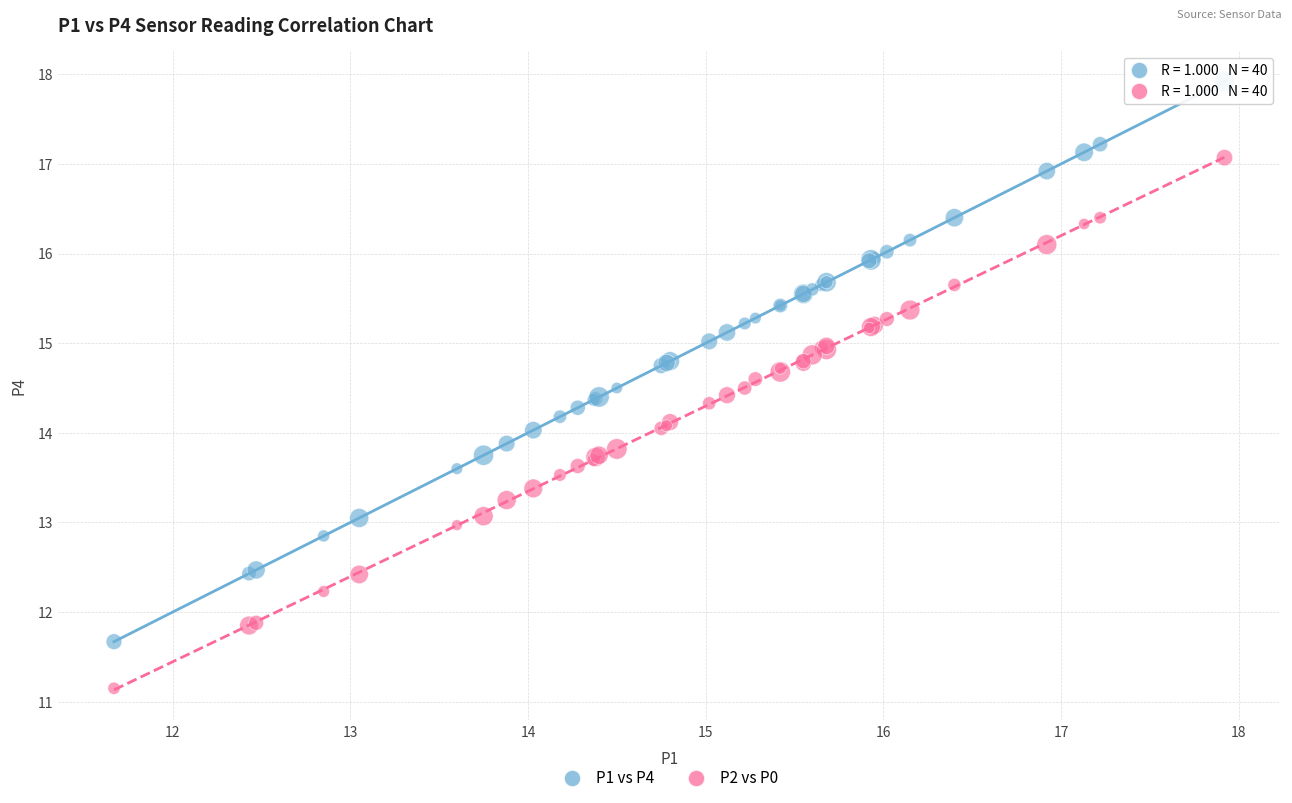

Which series has the largest Y range (max minus min)?

P1 vs P4